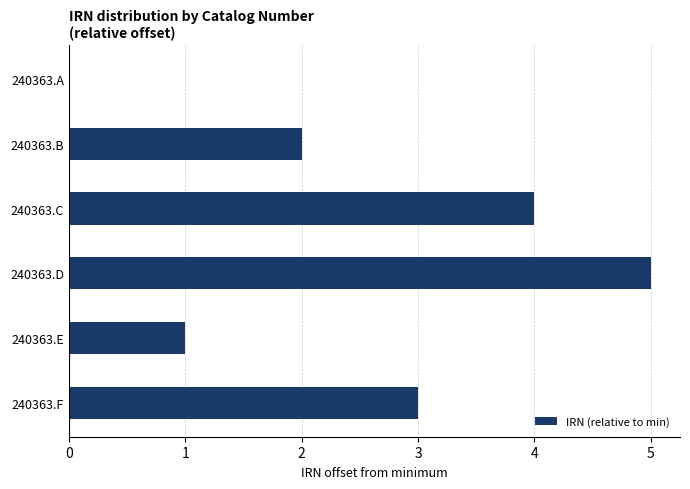

Are the bars grouped side by side (vs. stacked)?

No